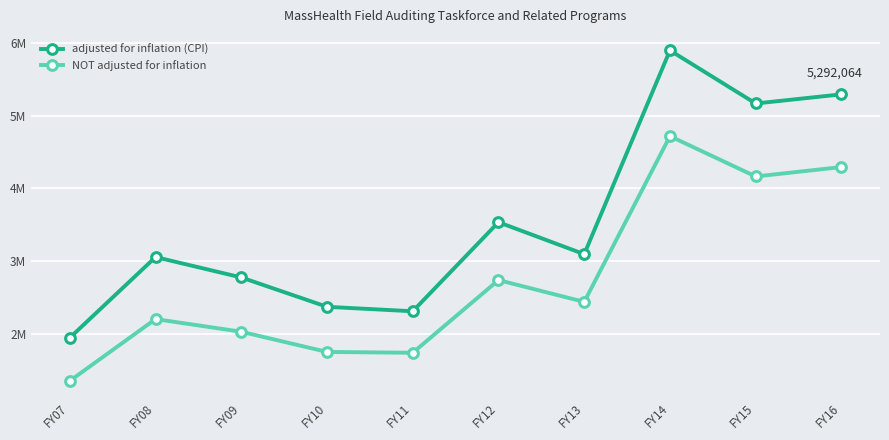

What is the value of the NOT adjusted for inflation point at the 1st from the left?

1350000